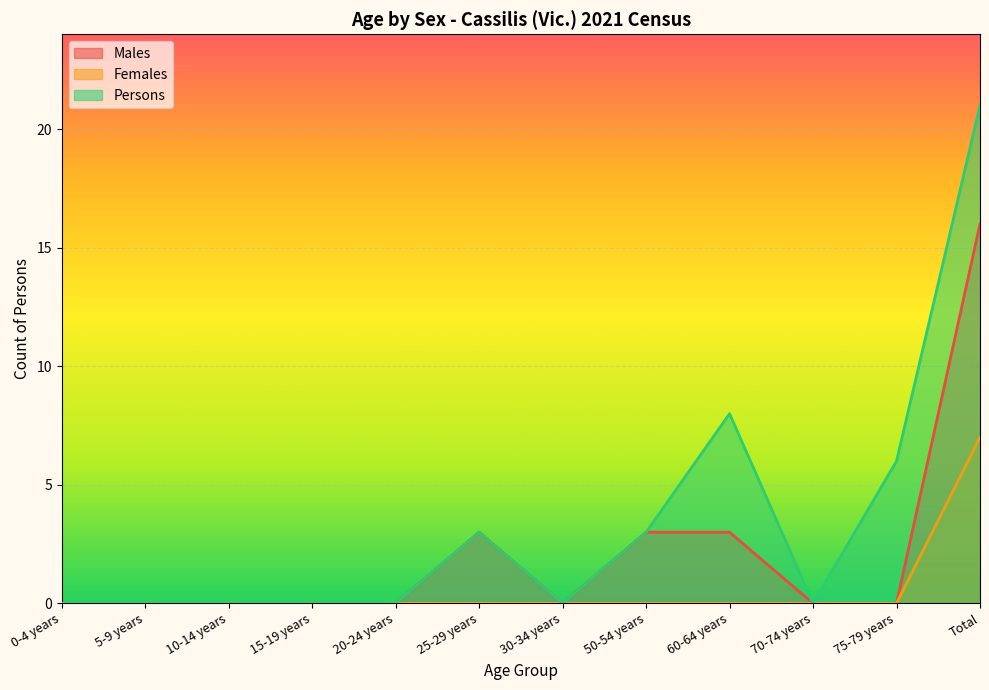

Reading right to left, list all the values displayed in this chart.

Males: Total=16	75-79 years=0	70-74 years=0	60-64 years=3	50-54 years=3	30-34 years=0	25-29 years=3	20-24 years=0	15-19 years=0	10-14 years=0	5-9 years=0	0-4 years=0
Females: Total=7	75-79 years=0	70-74 years=0	60-64 years=0	50-54 years=0	30-34 years=0	25-29 years=0	20-24 years=0	15-19 years=0	10-14 years=0	5-9 years=0	0-4 years=0
Persons: Total=21	75-79 years=6	70-74 years=0	60-64 years=8	50-54 years=3	30-34 years=0	25-29 years=3	20-24 years=0	15-19 years=0	10-14 years=0	5-9 years=0	0-4 years=0